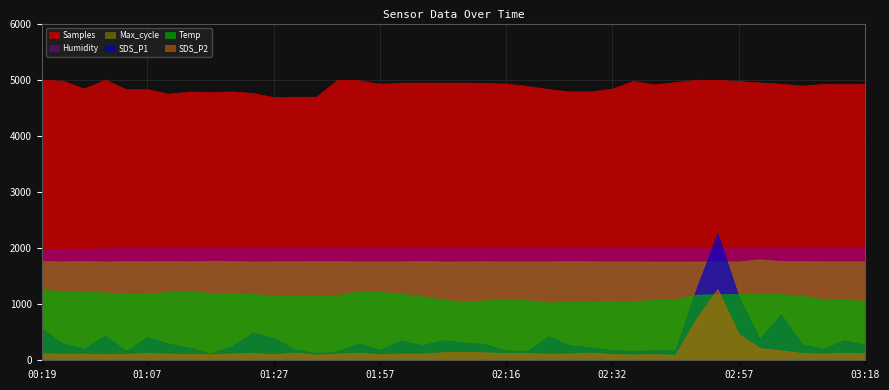

Is the value of Temp at 02:07 greater than the value of SDS_P1 at 03:04?

Yes